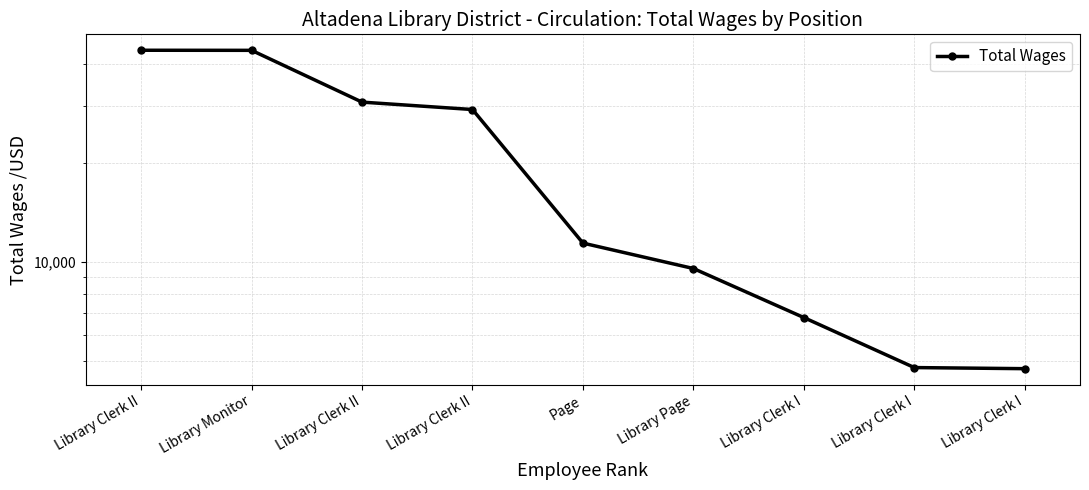

How many categories are shown in the chart?

9